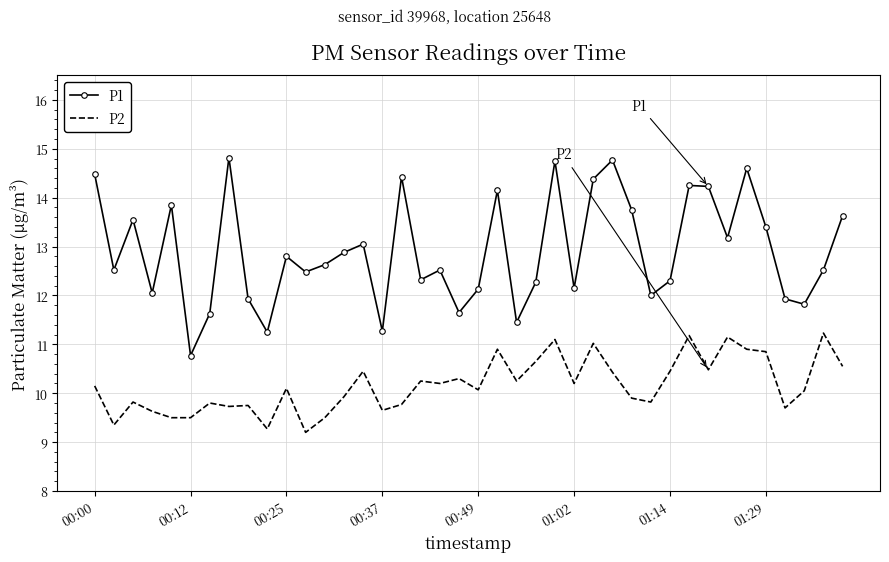

Which series has the largest total across all categories?

P1